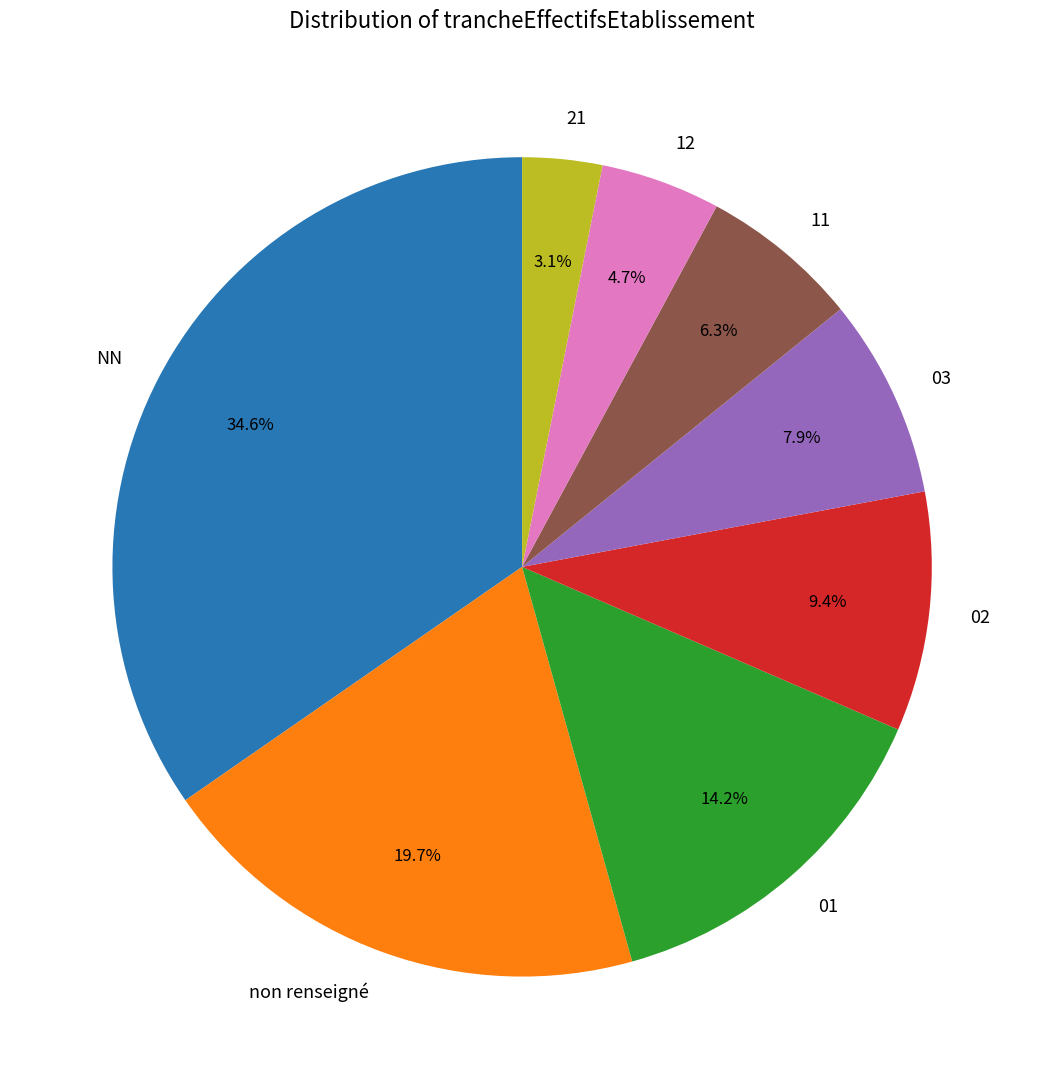

Rank the categories by value from lowest to highest.

21, 12, 11, 03, 02, 01, non renseigné, NN